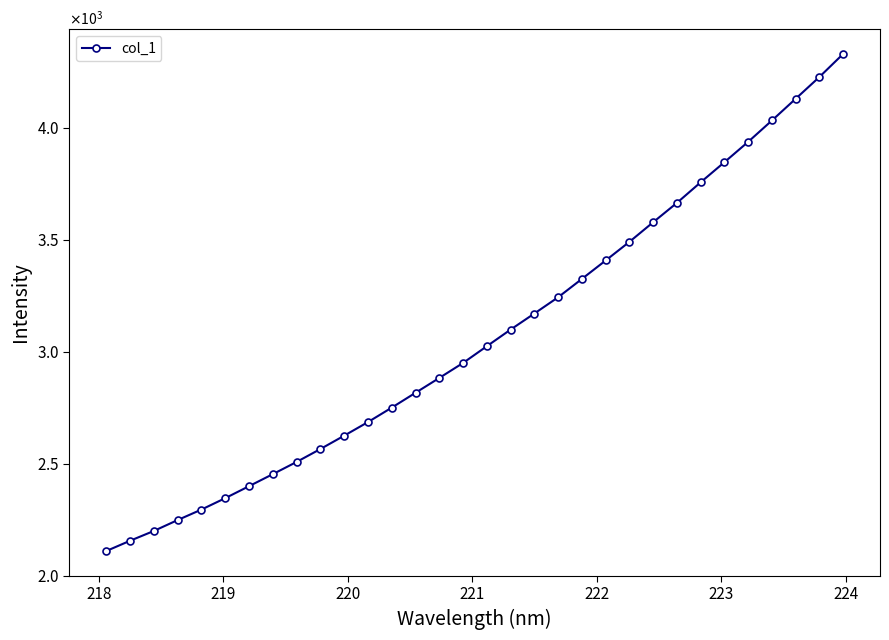

Reading left to right, transcribe all the data shown in this chart.

2109.9	2155.8	2199.6	2248.2	2295.1	2346.0	2399.5	2453.2	2507.8	2565.4	2625.0	2685.7	2750.1	2816.5	2882.7	2949.7	3024.4	3098.7	3170.4	3243.0	3324.9	3407.2	3490.5	3578.0	3664.5	3756.4	3846.1	3937.1	4032.3	4129.3	4226.6	4329.5